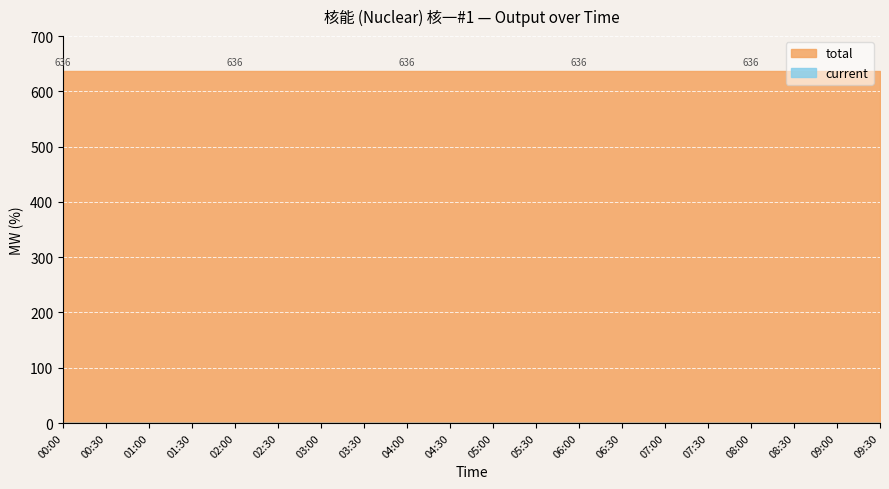

Which series has the widest spread of values?

current